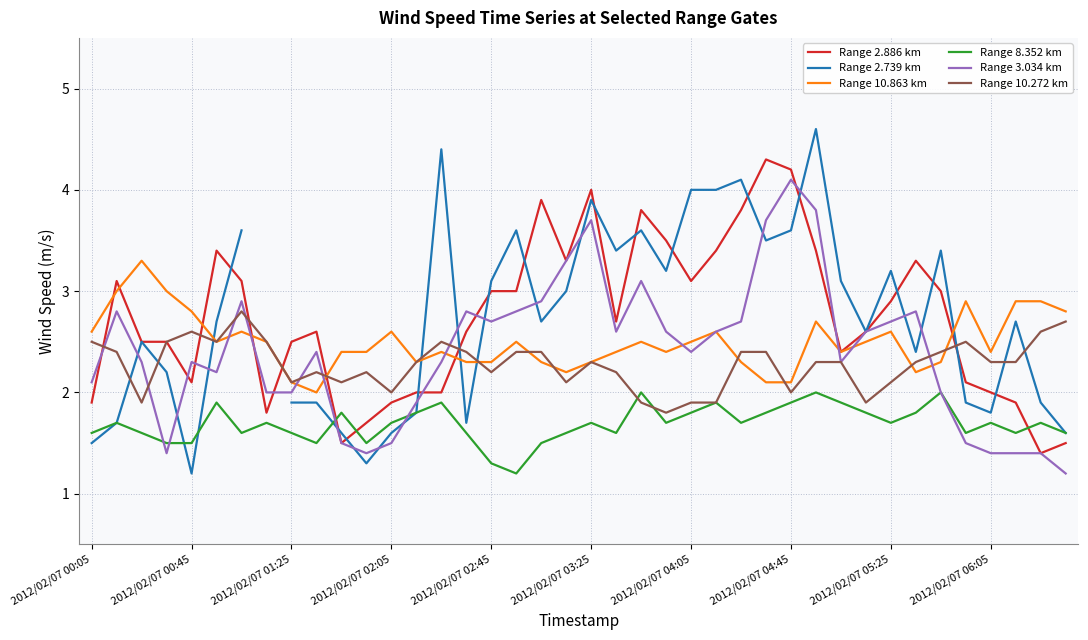

What is the minimum value for Range 8.352 km?

1.2